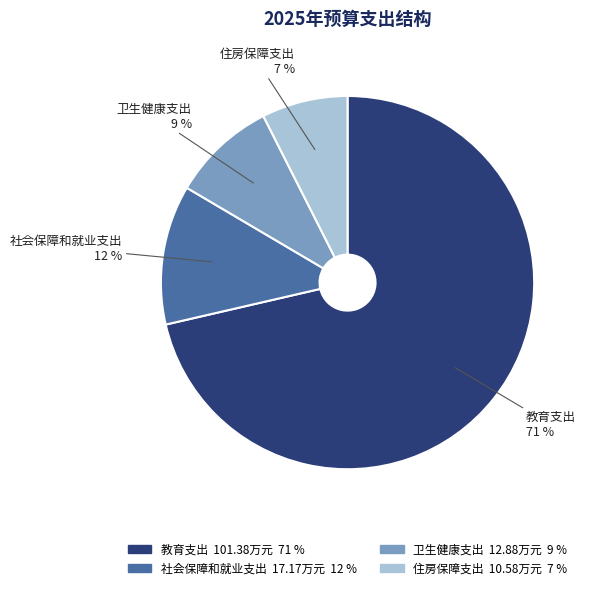

Which category accounts for the majority?

教育支出